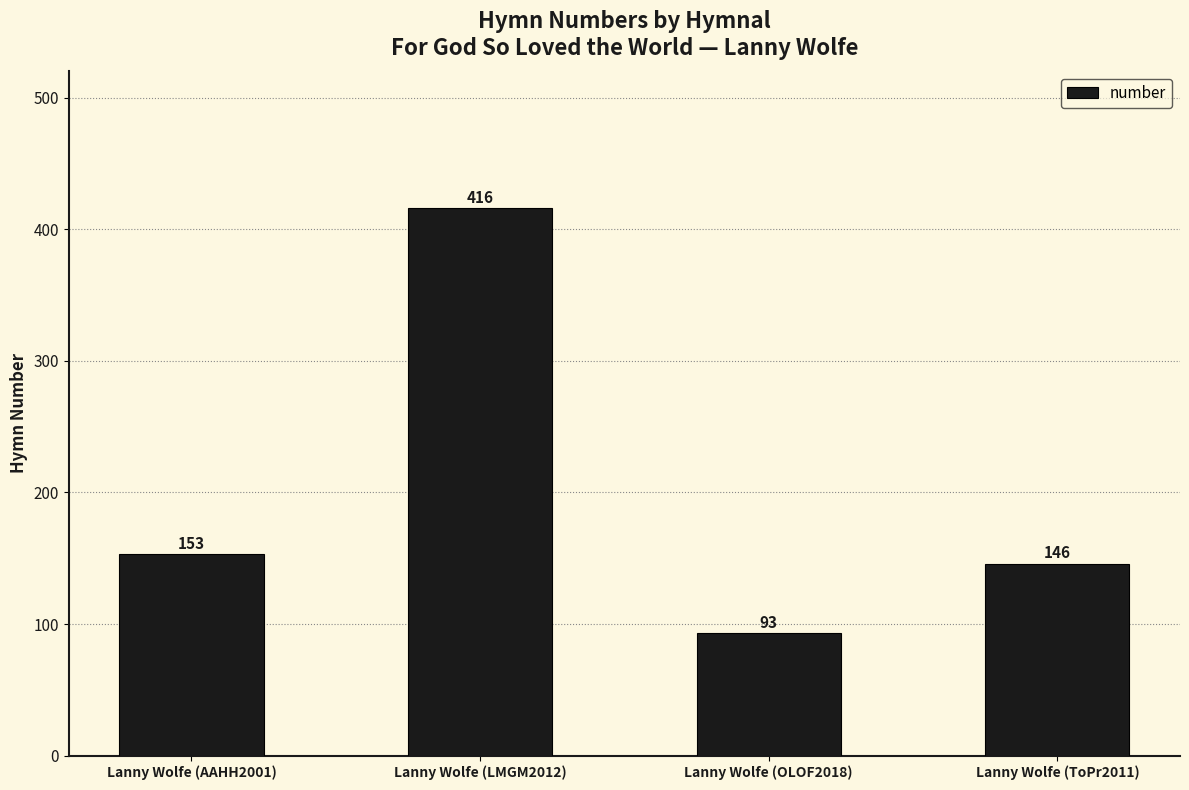

What is the label of the 3rd bar from the right?

Lanny Wolfe (LMGM2012)